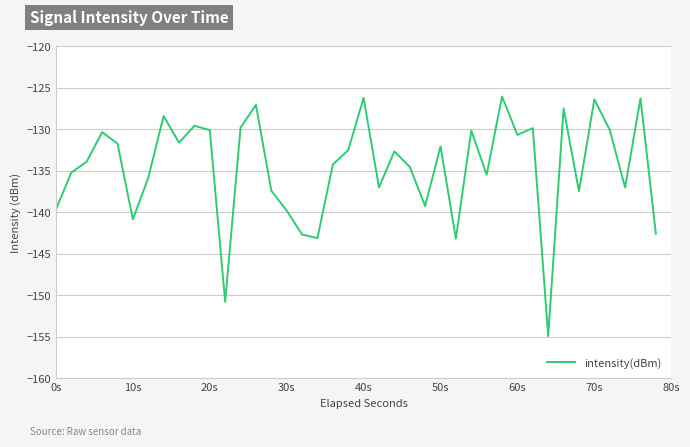

What is the difference between the maximum and minimum values?

28.9